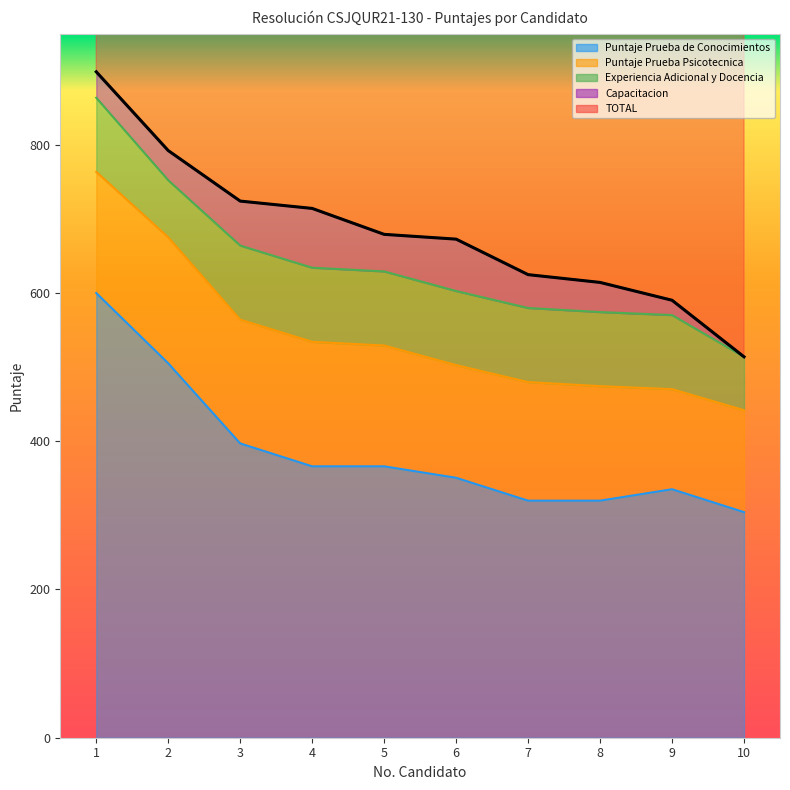

The value of Puntaje Prueba Psicotecnica at 3 is 46.3. True or false?

False